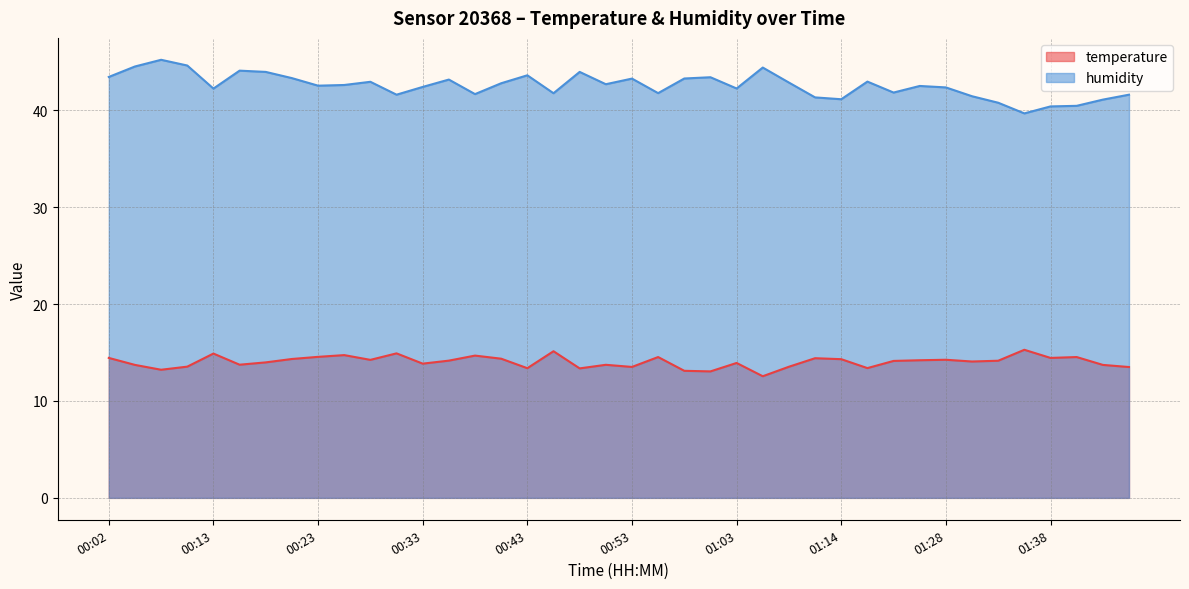

Where does the humidity series first go above 42?

00:02